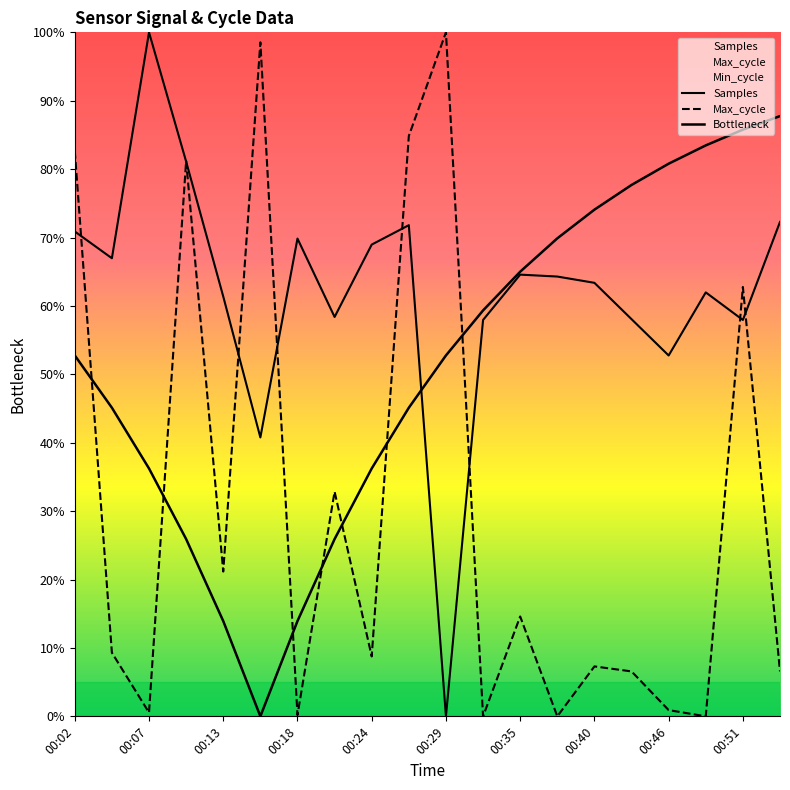

True or false: Max_cycle and Samples cross at least once.

True